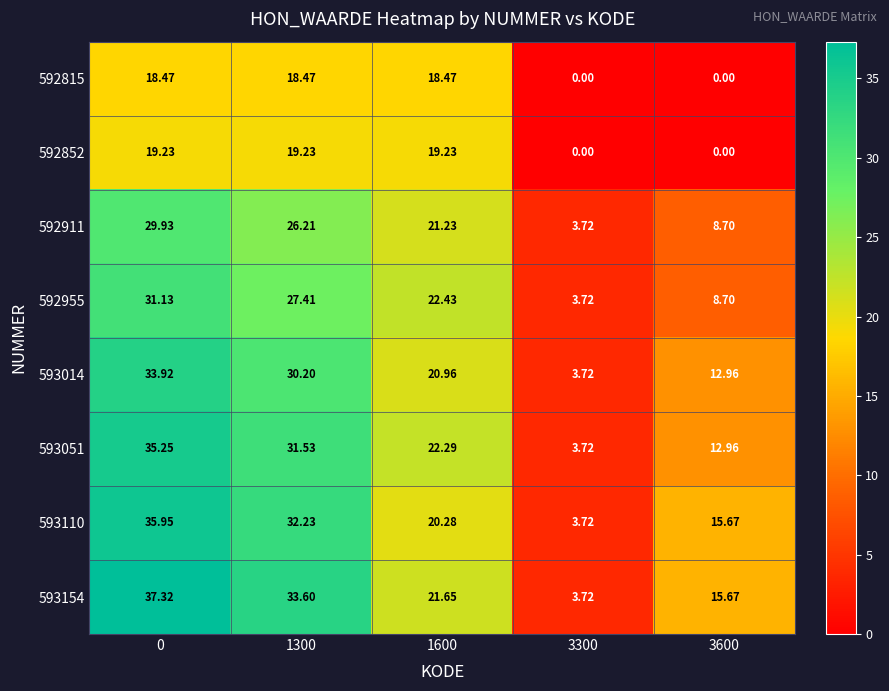

Is the value of 593051 at 1600 greater than the value of 592955 at 0?

No